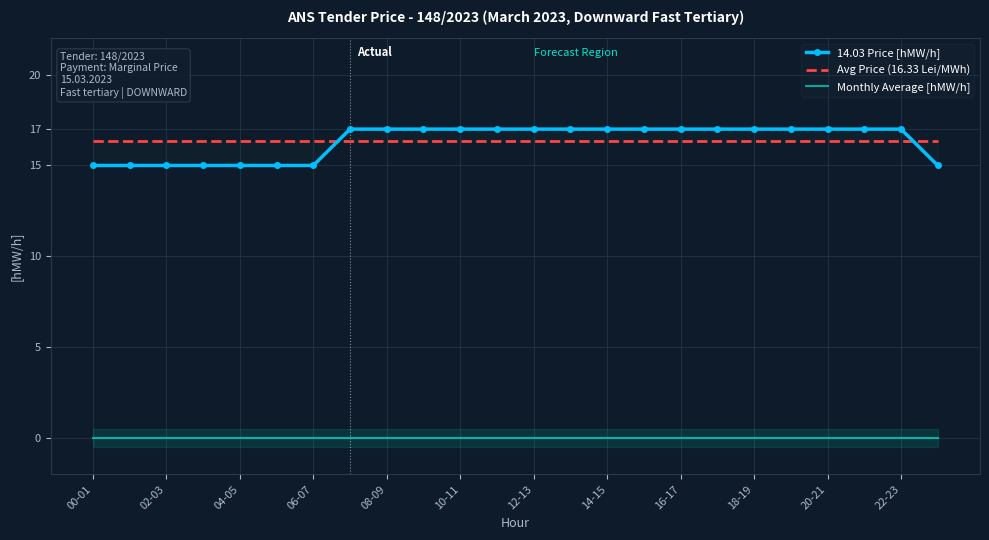

True or false: 14.03 Price [hMW/h] and Avg Price (16.33 Lei/MWh) cross at least once.

True